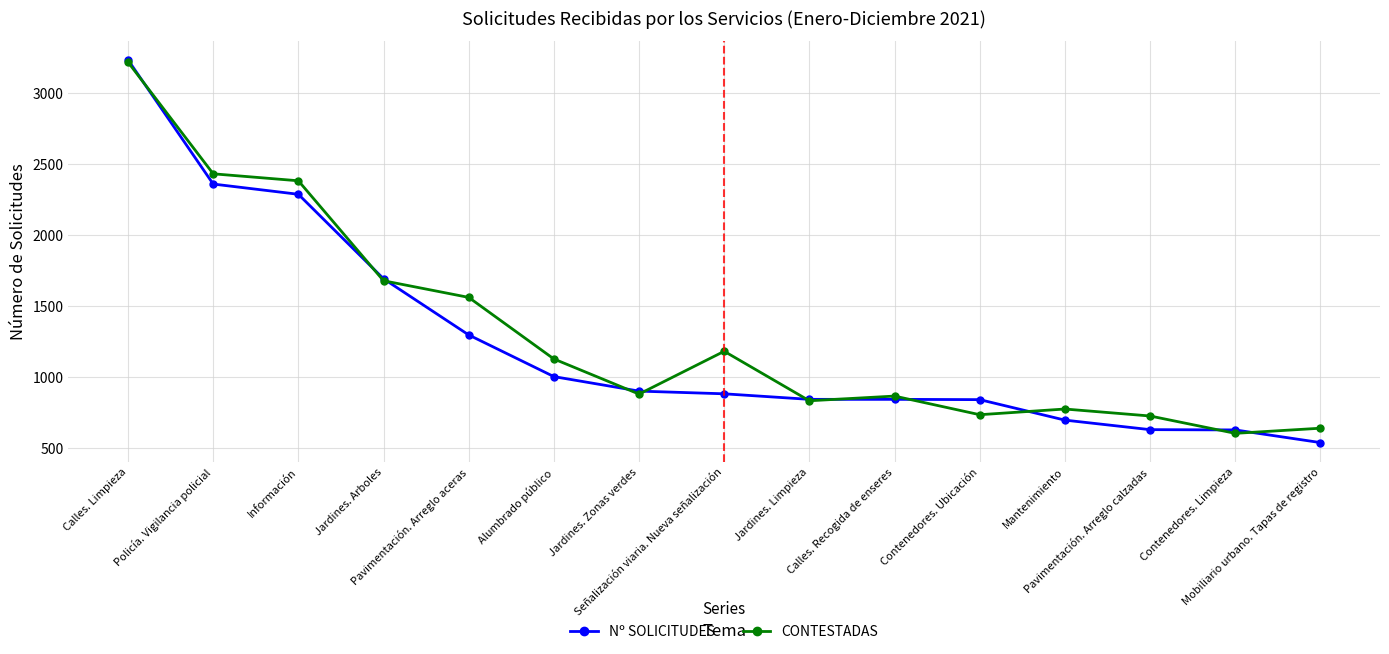

After their last crossing, which series has the higher values: Nº SOLICITUDES or CONTESTADAS?

CONTESTADAS